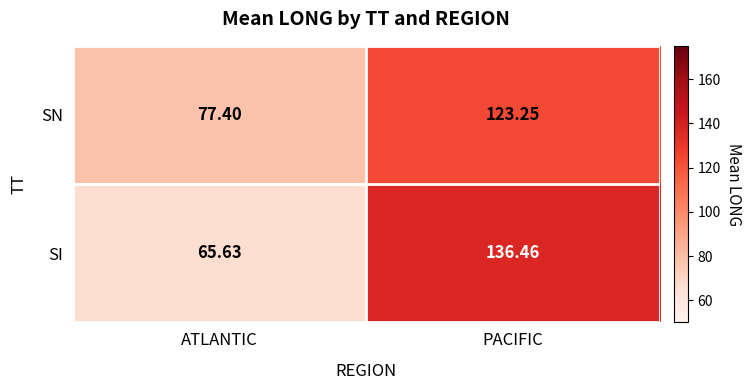

At which label is SN closest to 100?

ATLANTIC